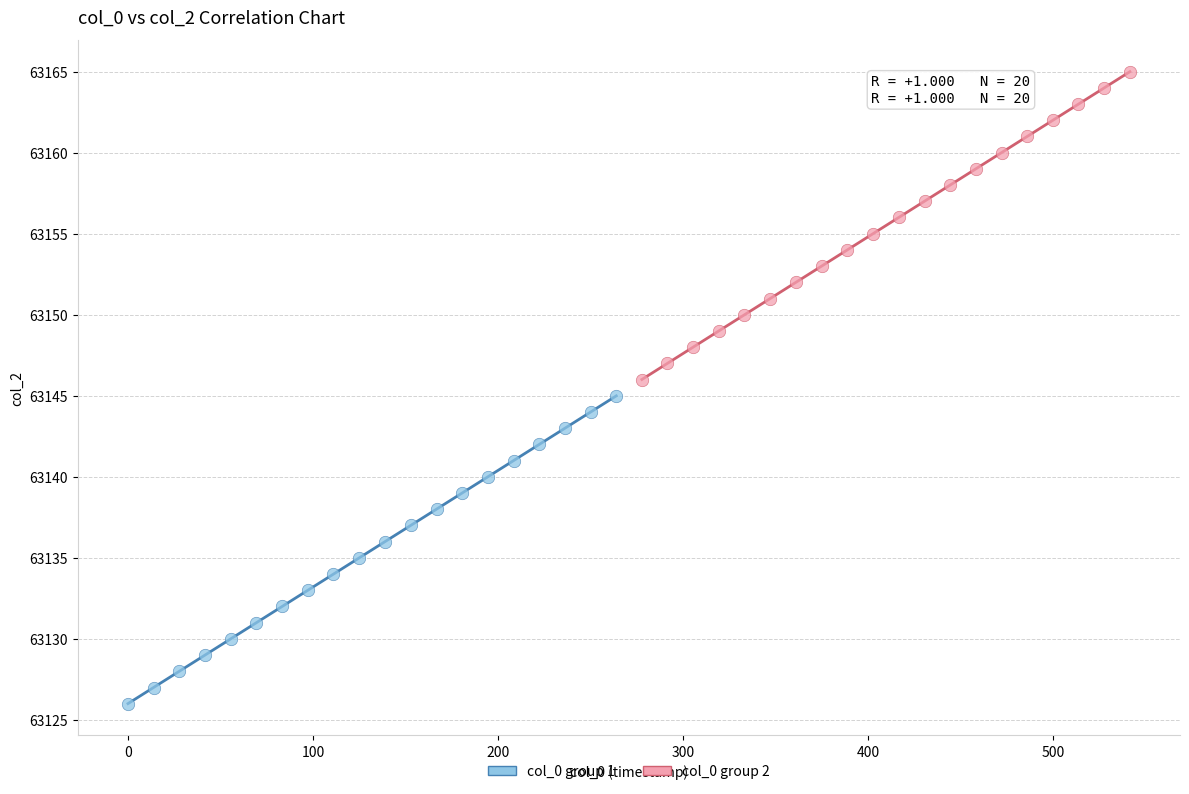

Which series contains the lowest Y value?

col_0 group 1